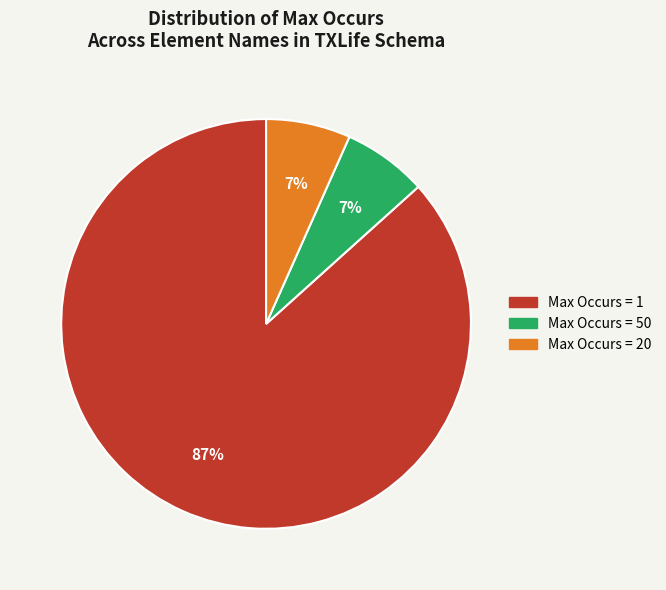

Between Max Occurs = 1 and Max Occurs = 20, which is larger?

Max Occurs = 1